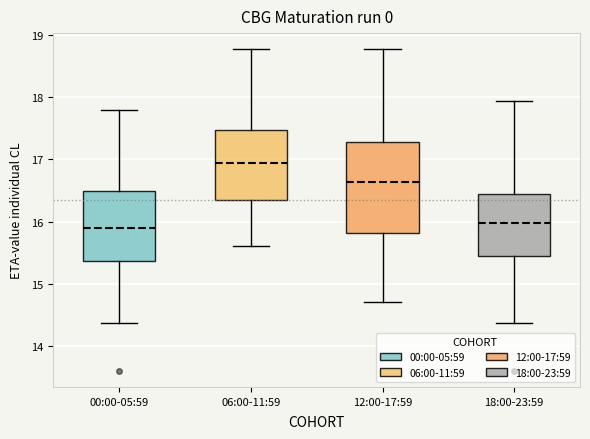

Reading left to right, read every box against the y-axis: the position of its median line, the range the box covers, and the ends of its whiskers. The values are not printed on the chart, so give them approximately, as read against the axis.

00:00-05:59: median 15.9, box 15.4 to 16.5, whiskers 14.4 to 17.8
06:00-11:59: median 16.9, box 16.4 to 17.5, whiskers 15.6 to 18.8
12:00-17:59: median 16.6, box 15.8 to 17.3, whiskers 14.7 to 18.8
18:00-23:59: median 16.0, box 15.4 to 16.4, whiskers 14.4 to 17.9